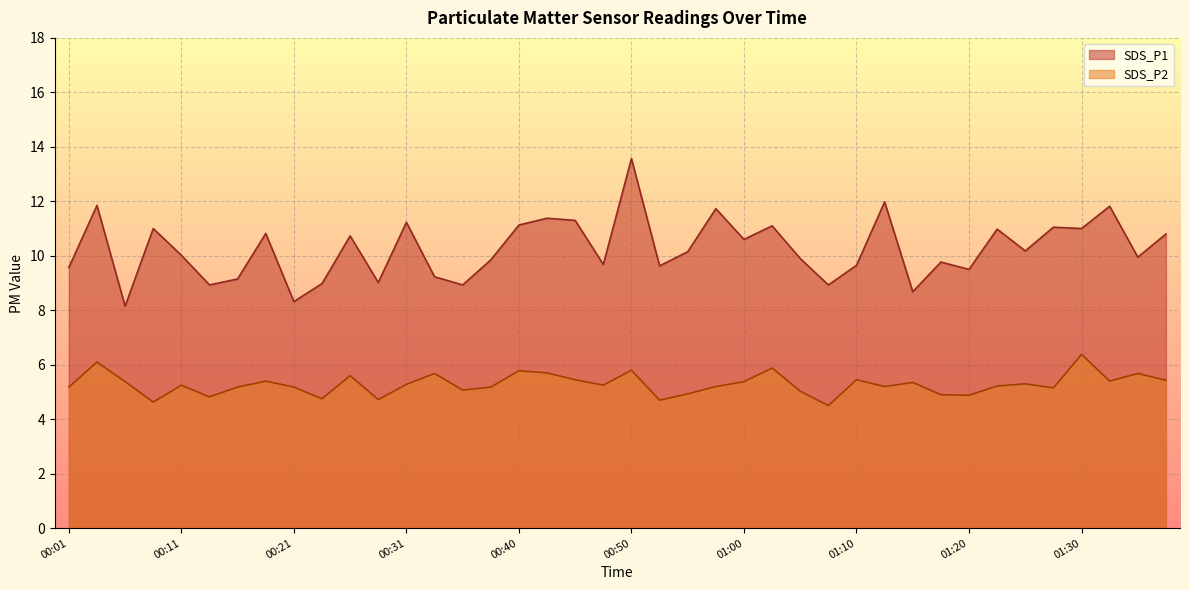

What is the average value of the SDS_P1 series?

10.3